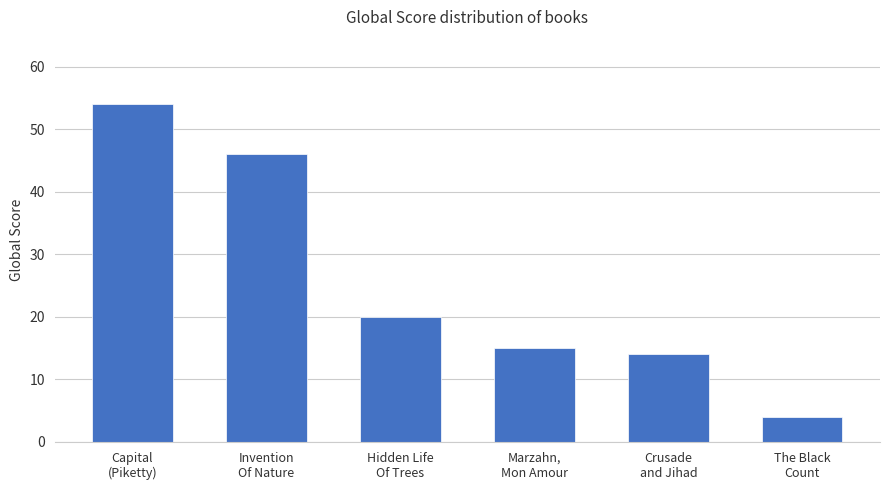

How many bars are there in total?

6